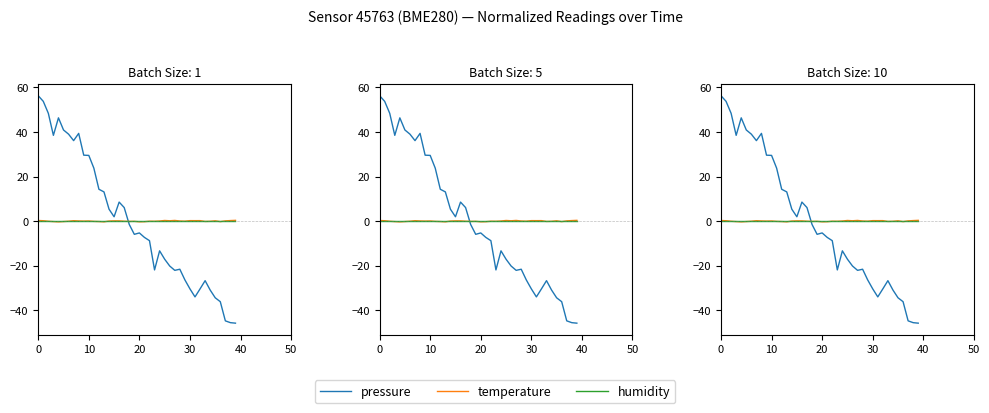

Count the number of data series in this chart.

3